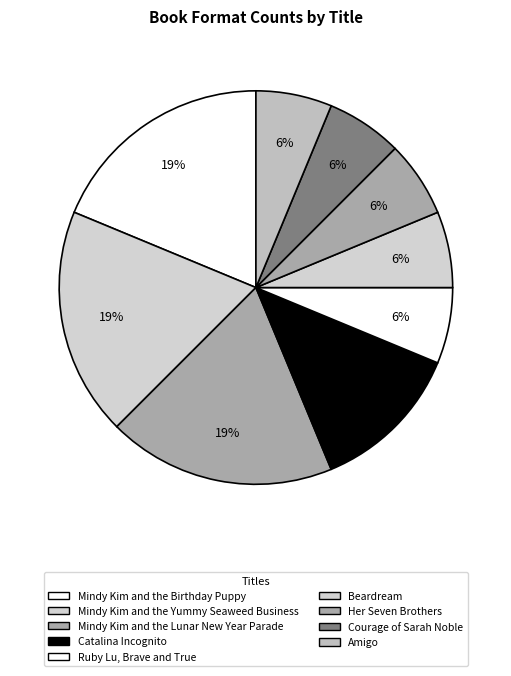

What is the smallest slice in the pie chart?

Ruby Lu, Brave and True